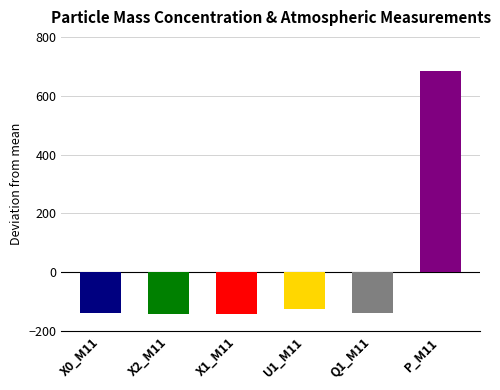

Which has a higher value, X0_M11 or P_M11?

P_M11